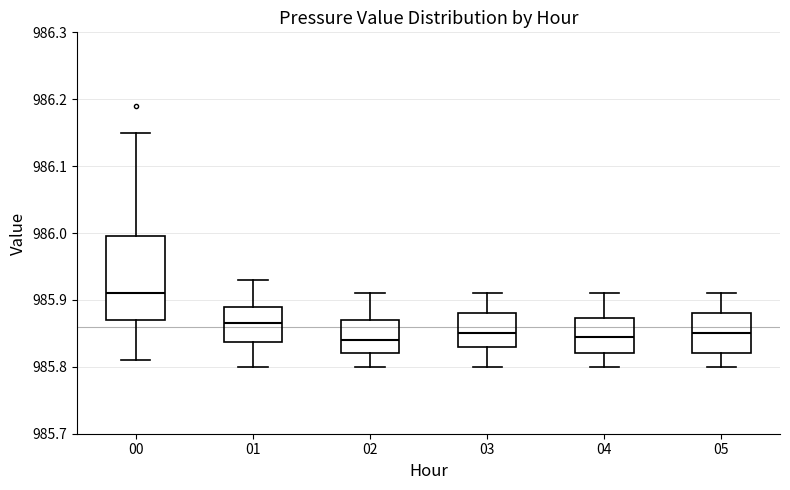

Where is the upper edge of the box at x = 00 on the y-axis? The values are not printed on the chart, so give them approximately, as read against the axis.

986.00